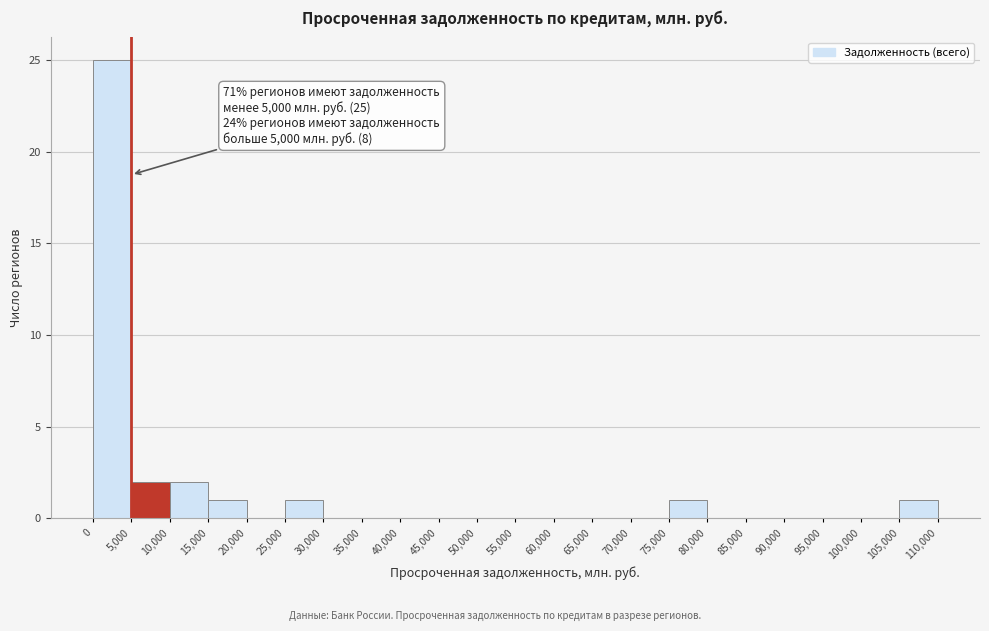

Over which range of the x-axis is the bar tallest?

0 to 5,000